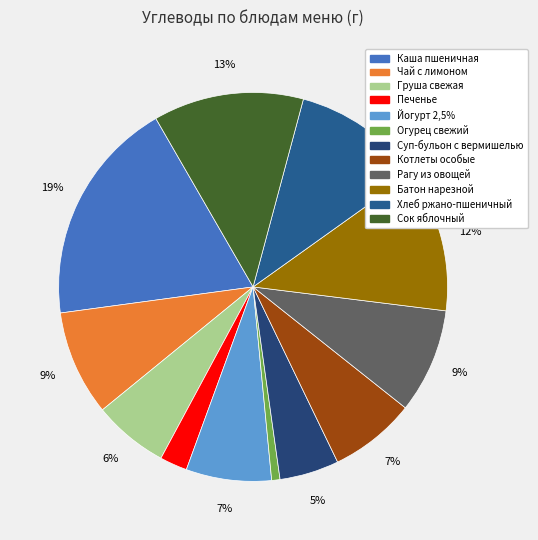

What percentage is the Хлеб ржано-пшеничный slice, to the nearest percent?

11%